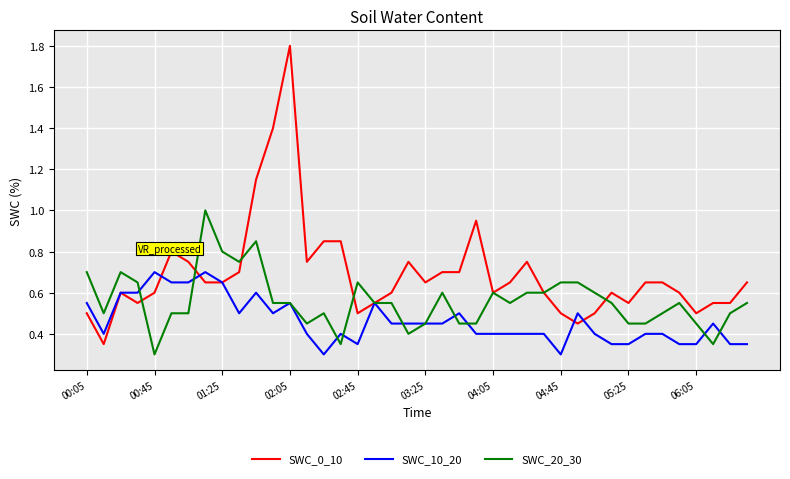

What is the maximum value shown in the chart?

1.8